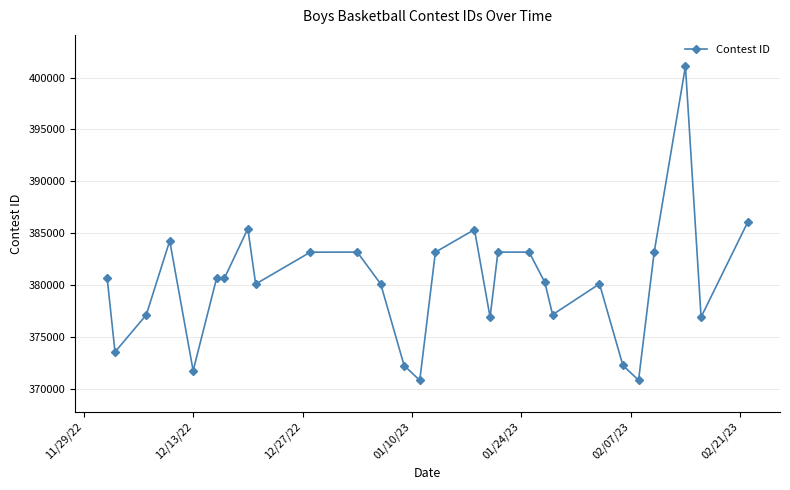

What is the value of the 24th point from the left?

370822